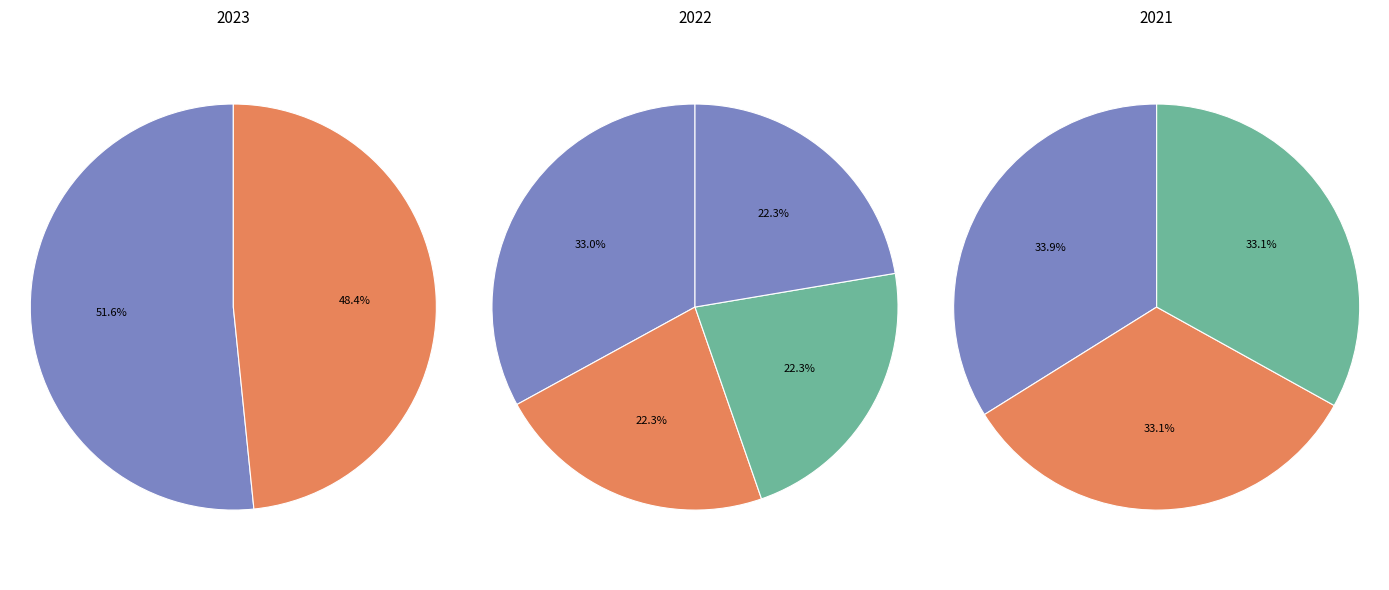

How many slices are in this pie chart?

9